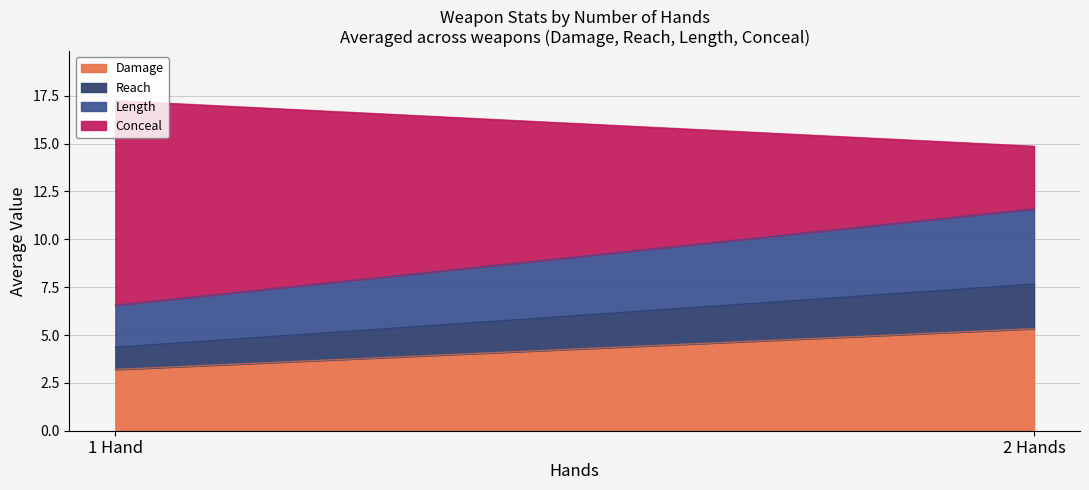

List the series in order of their overall mean, highest first.

Conceal, Damage, Length, Reach